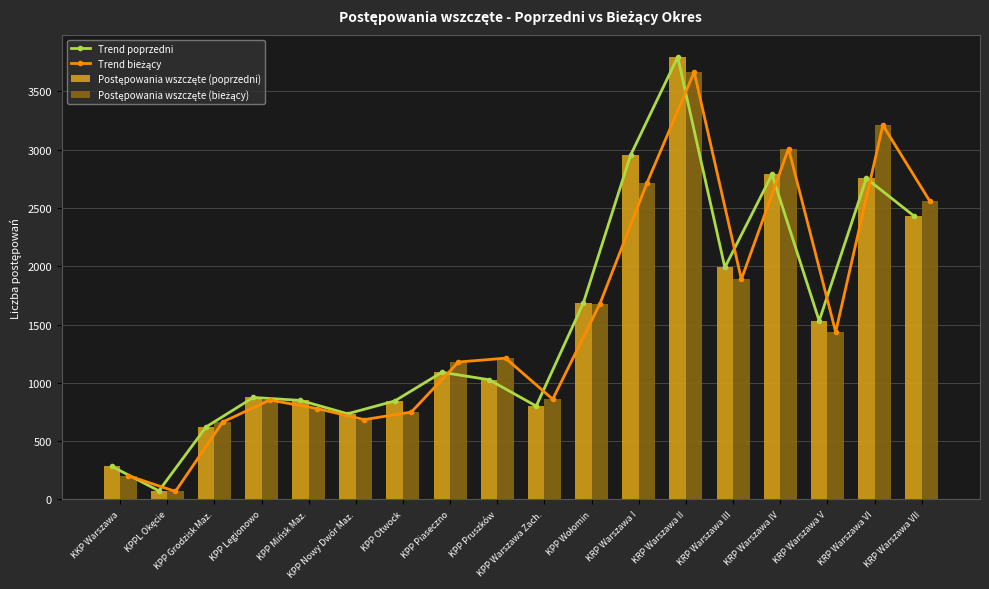

Rank the series by their maximum value, from highest to lowest.

Trend poprzedni, Postępowania wszczęte (poprzedni), Trend bieżący, Postępowania wszczęte (bieżący)